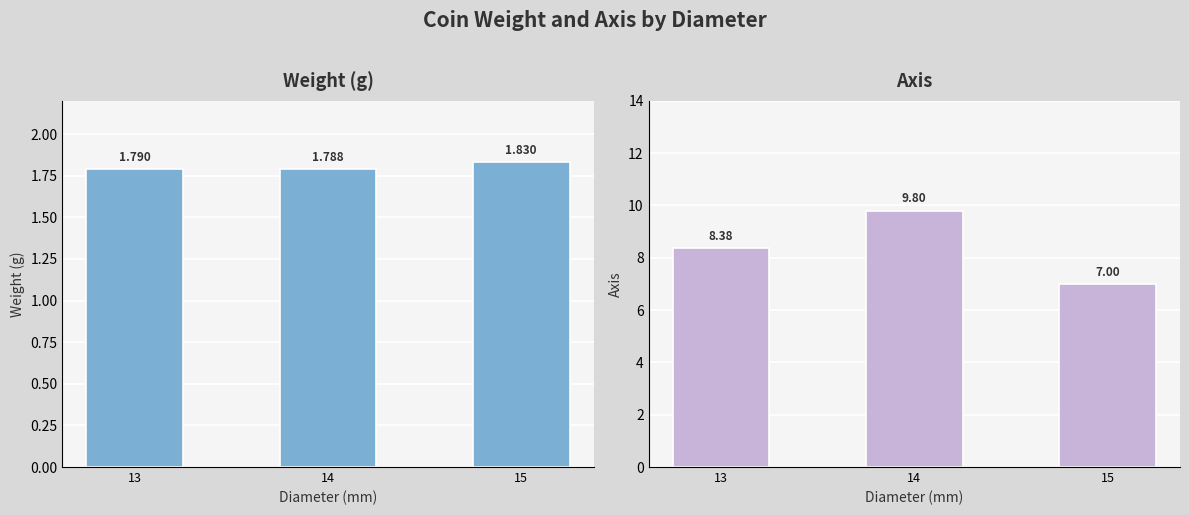

How many bars are there in total?

6